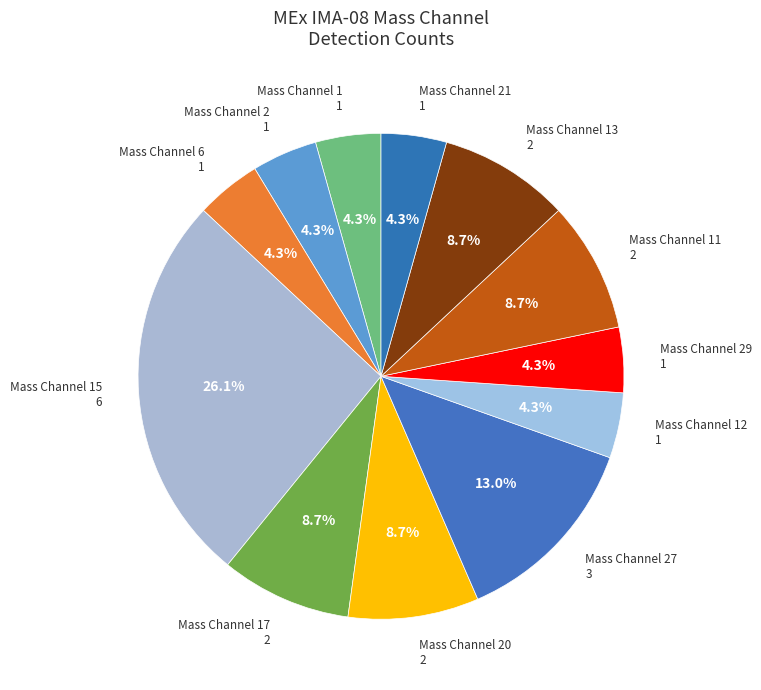

Does any single category account for the majority?

No